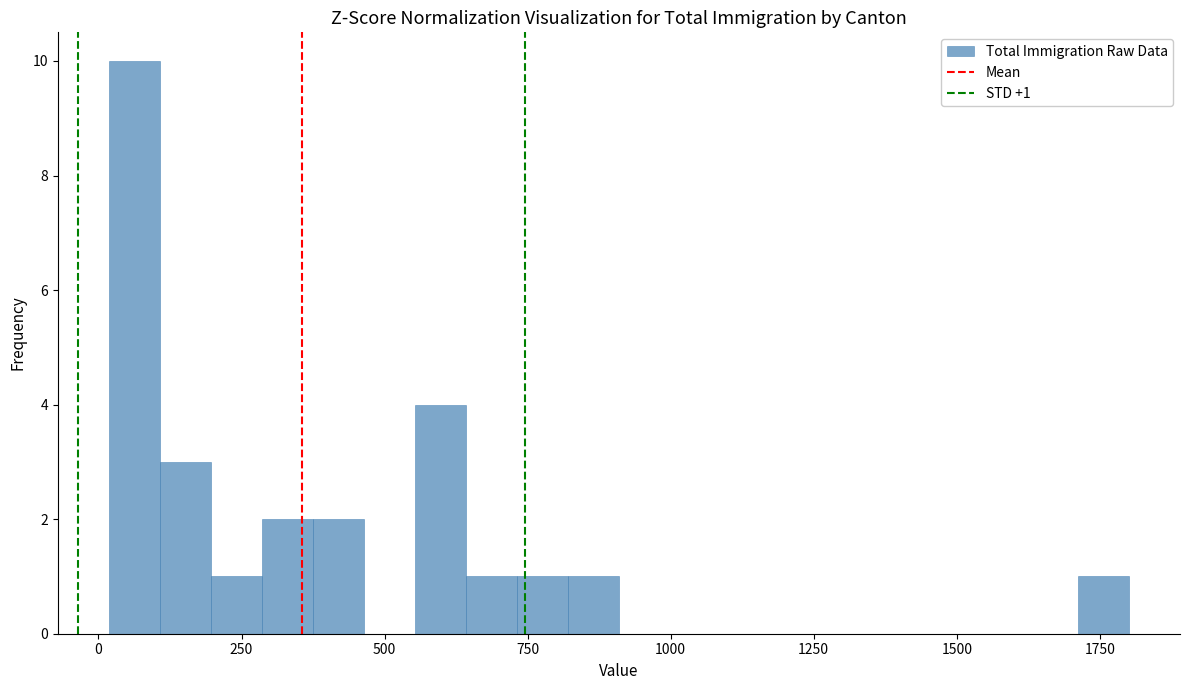

Read against the x-axis, roughly where is the centre of the tallest bar?

50